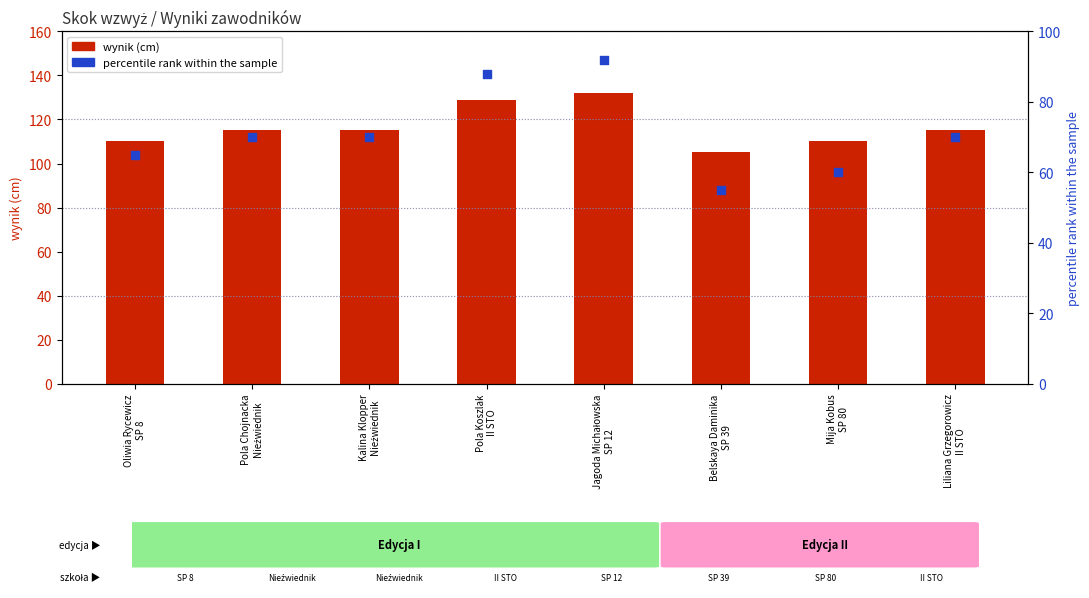

Is the value of percentile rank within the sample at Mija Kobus
SP 80 greater than the value of wynik (cm) at Pola Chojnacka
Nieźwiednik?

No